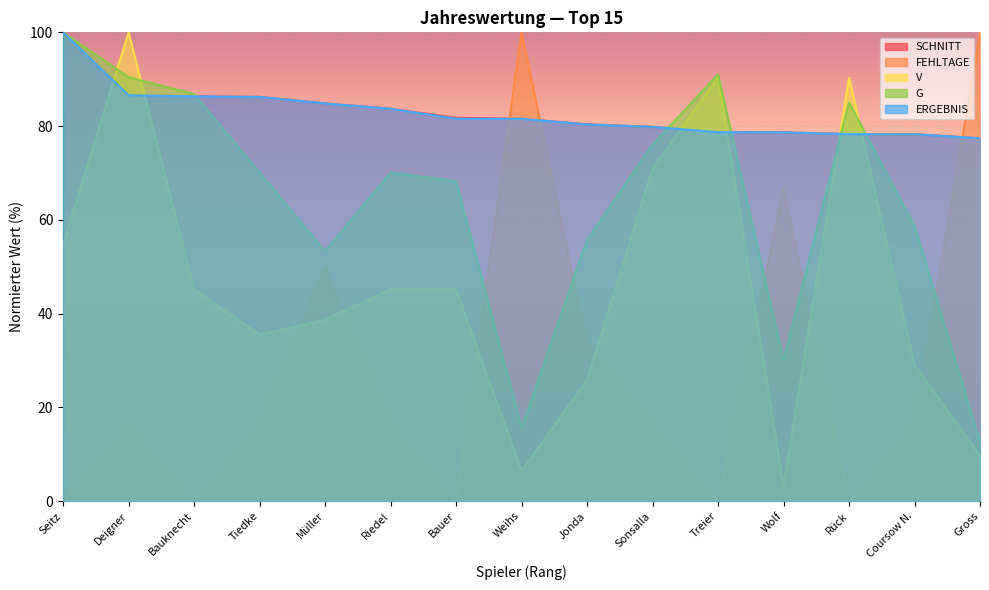

What is the label of the 11th point from the left?

Treier